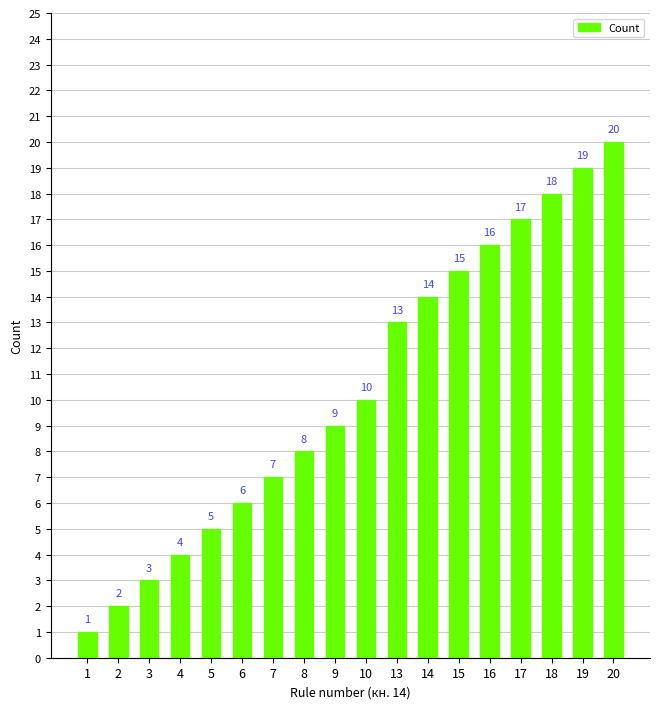

Reading right to left, list all the values displayed in this chart.

20=20	19=19	18=18	17=17	16=16	15=15	14=14	13=13	10=10	9=9	8=8	7=7	6=6	5=5	4=4	3=3	2=2	1=1